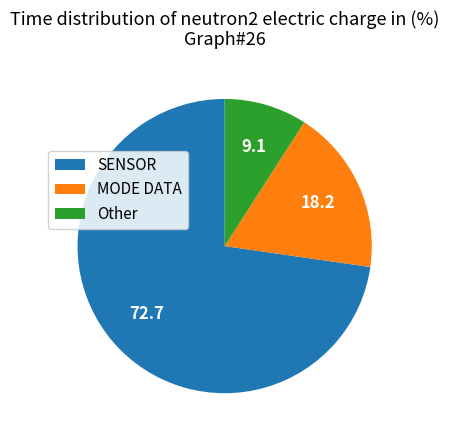

What is the smallest slice in the pie chart?

Other